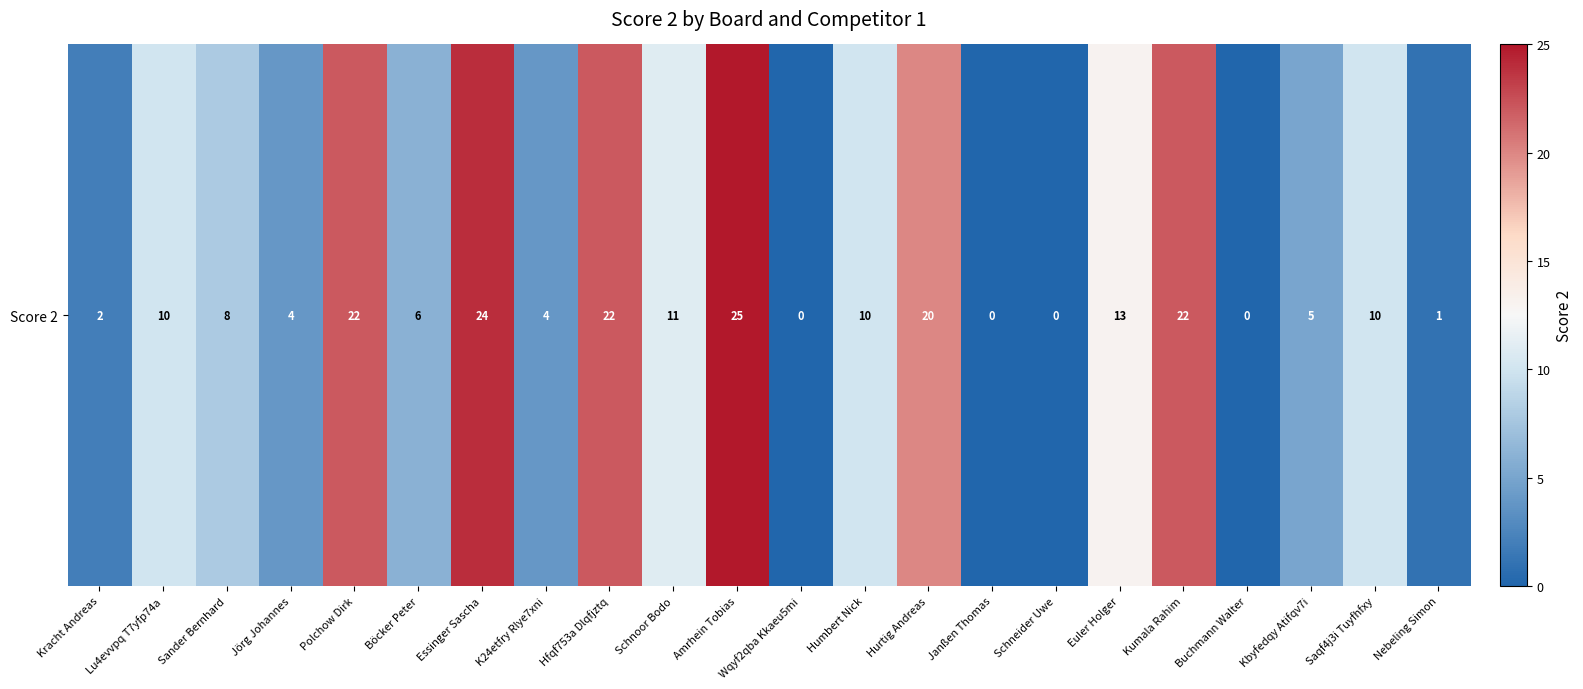

List the labels in order of value, smallest first.

Wqyf2qba Kkaeu5mi, Janßen Thomas, Schneider Uwe, Buchmann Walter, Nebeling Simon, Kracht Andreas, Jörg Johannes, K24etfry Rlye7xni, Kbyfedqy Atifqv7i, Böcker Peter, Sander Bernhard, Lu4evvpq T7yfp74a, Humbert Nick, Saqf4j3i Tuyfhfxy, Schnoor Bodo, Euler Holger, Hurtig Andreas, Polchow Dirk, Hfqf753a Dlqfjztq, Kumala Rahim, Essinger Sascha, Amrhein Tobias